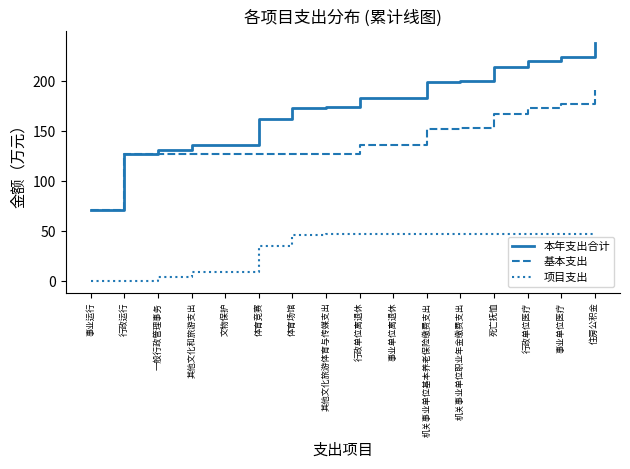

Which series has the largest range (max minus min)?

本年支出合计